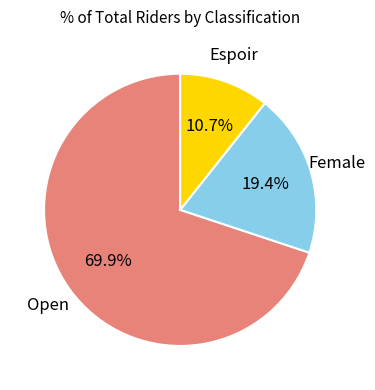

To the nearest percent, what percentage of the pie is Open?

70%